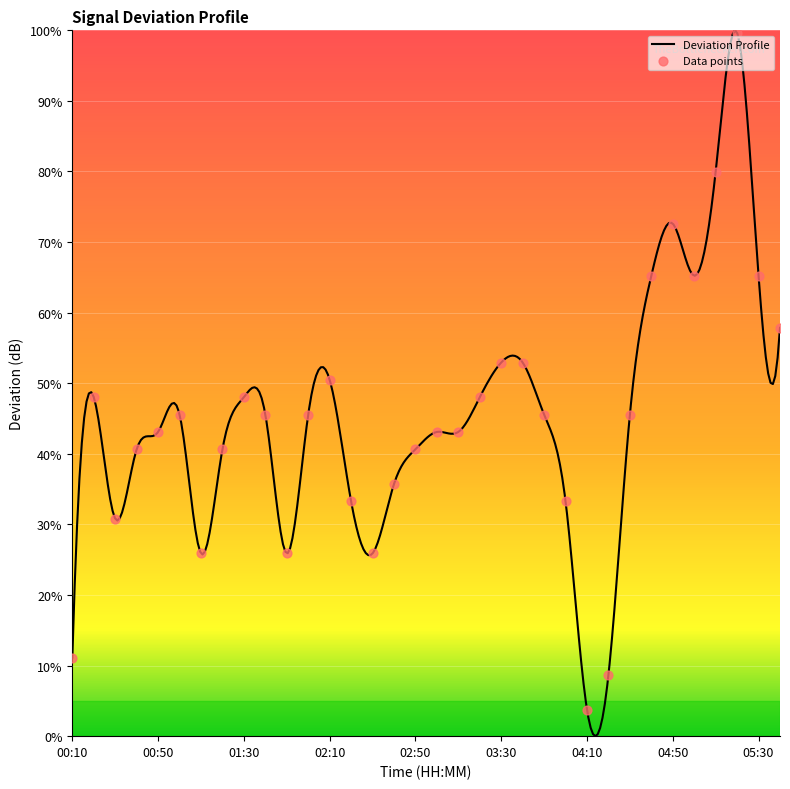

What is the ratio of the value at 00:30 to the value at 04:00?

0.9